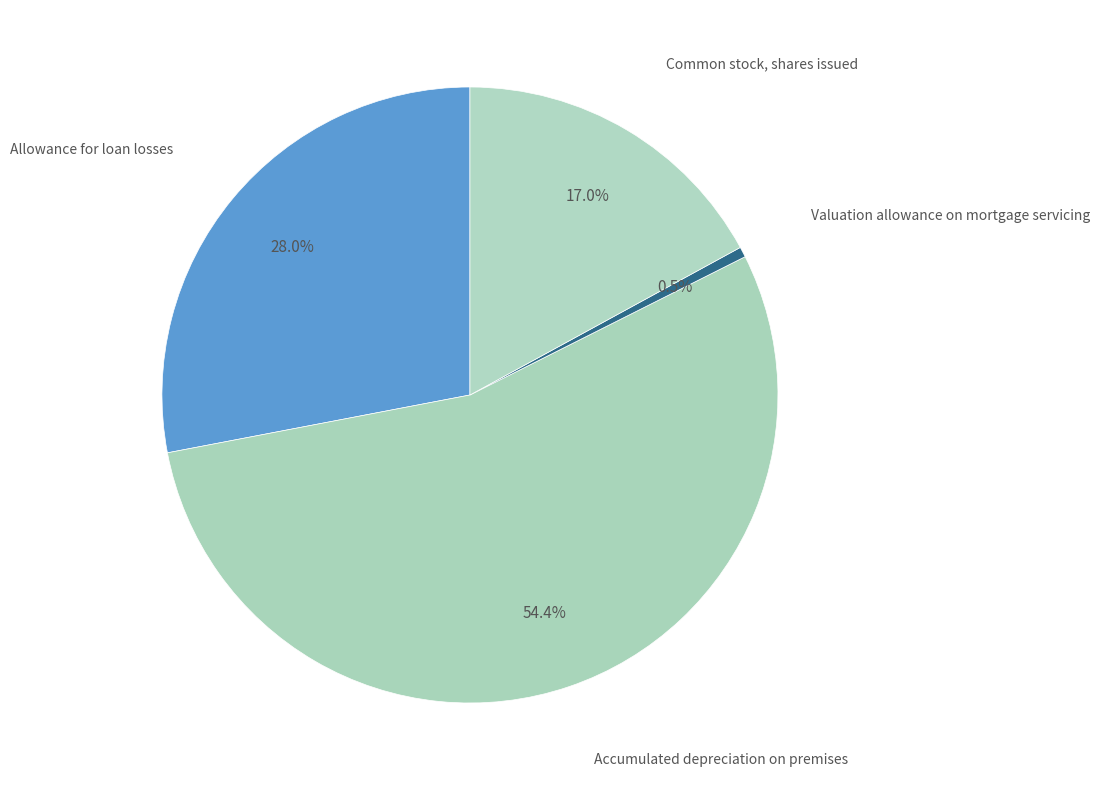

What is the largest slice in the pie chart?

Accumulated depreciation on premises